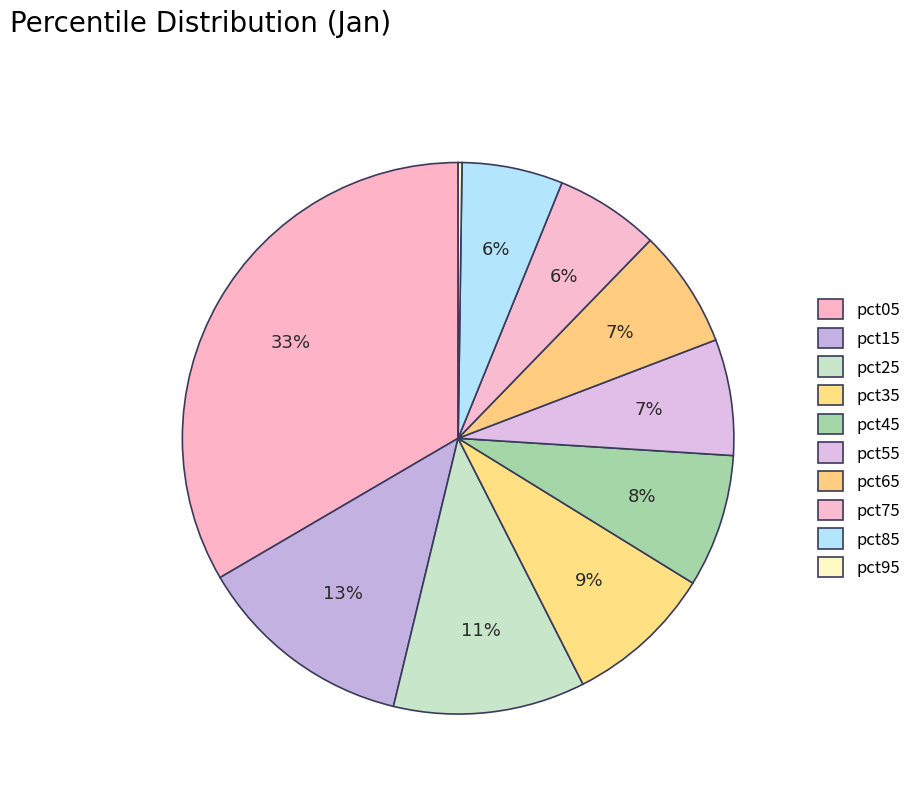

Is there a majority slice in this chart?

No